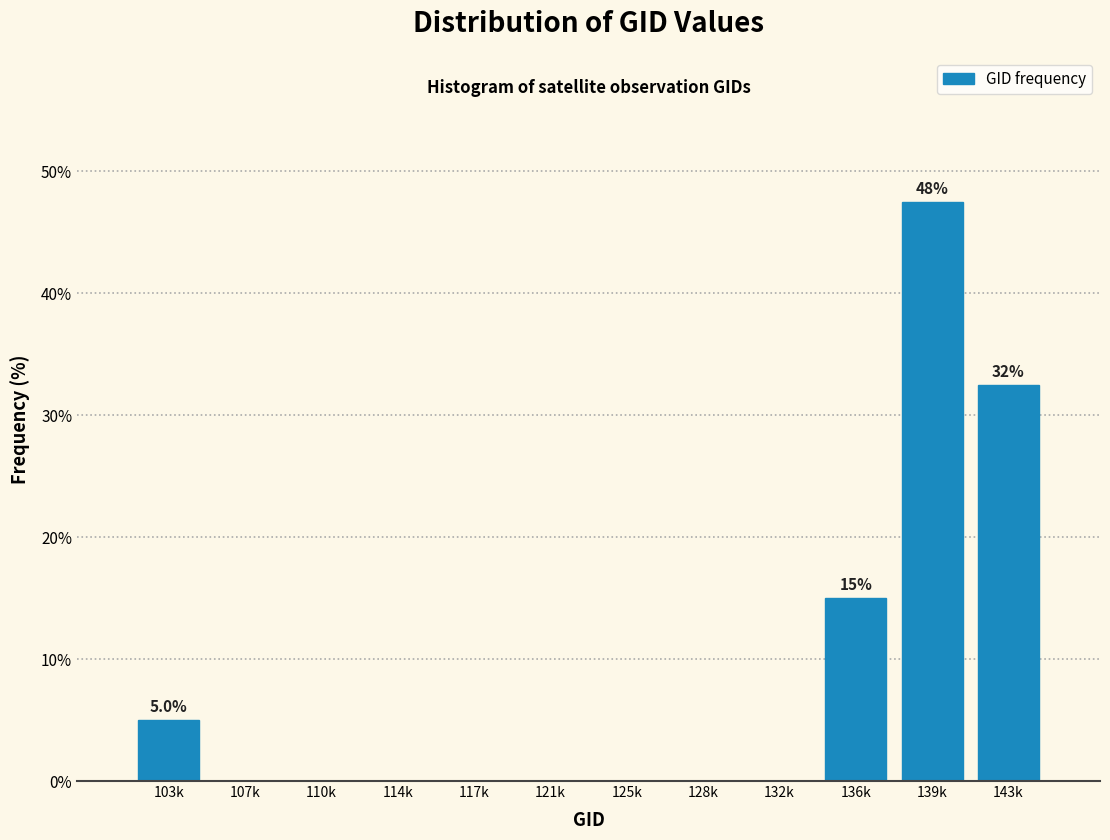

Reading left to right, extract all data points from this chart.

103k=5.0	107k=0.0	110k=0.0	114k=0.0	117k=0.0	121k=0.0	125k=0.0	128k=0.0	132k=0.0	136k=15.0	139k=47.5	143k=32.5